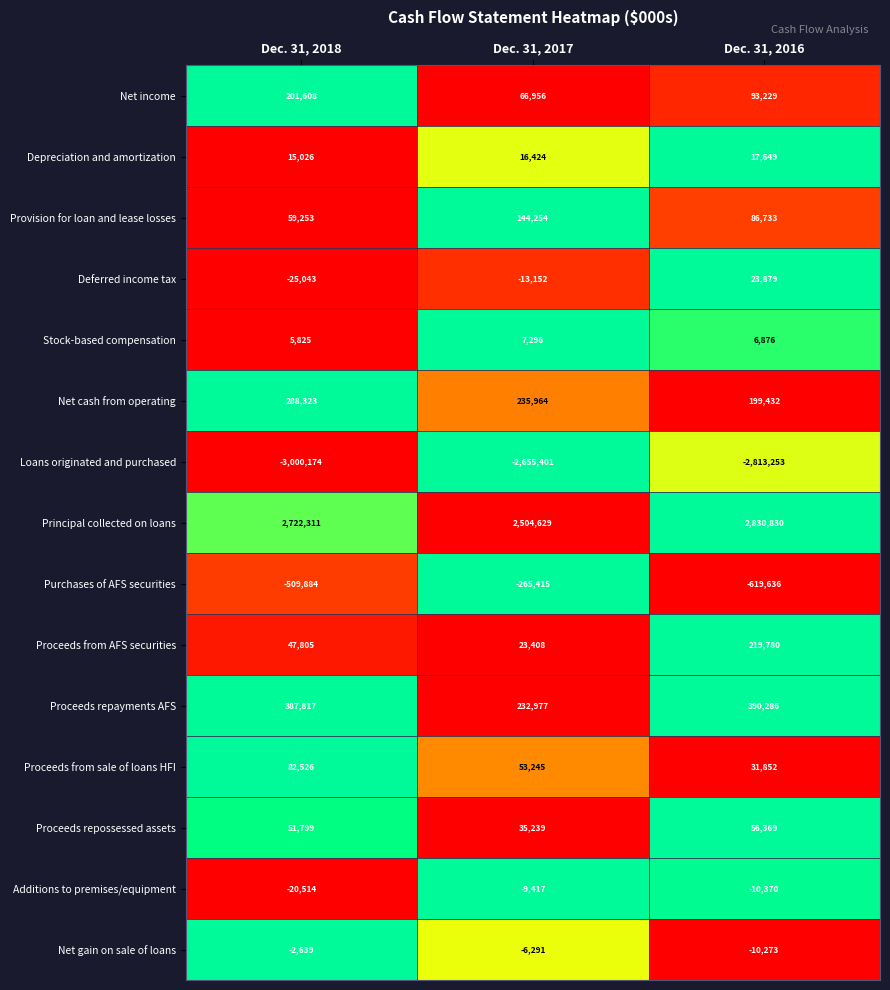

Between Dec. 31, 2018 and Dec. 31, 2016, which series saw the biggest shift?

Loans originated and purchased